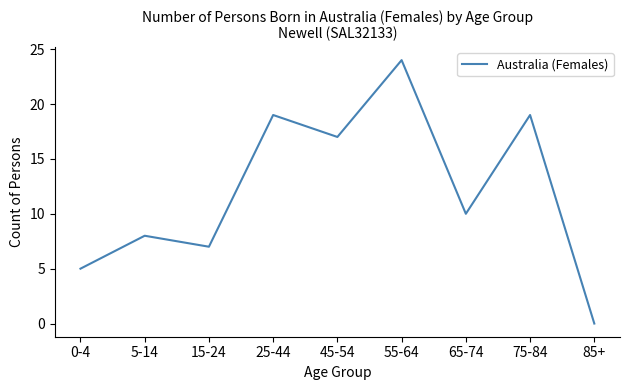

The chart shows a value of 19 at 75-84. True or false?

True